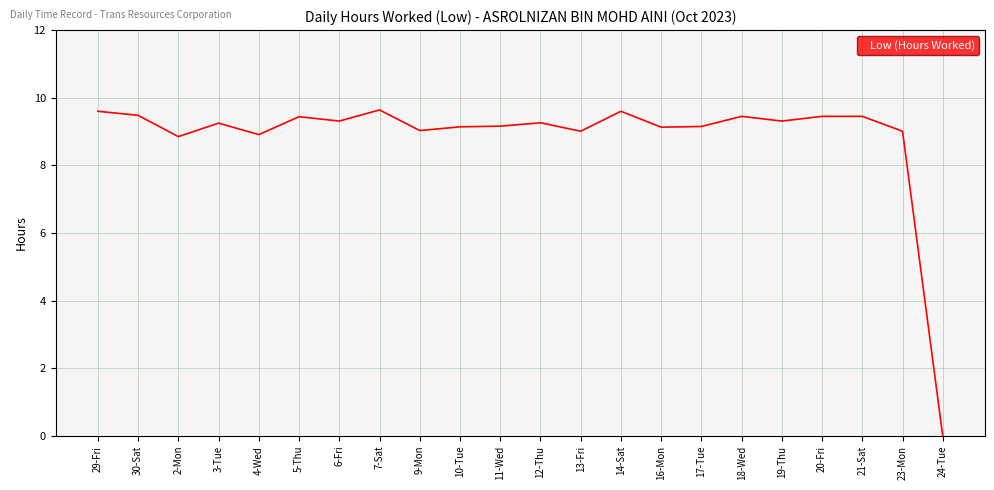

The chart shows a value of 9.5 at 30-Sat. True or false?

True